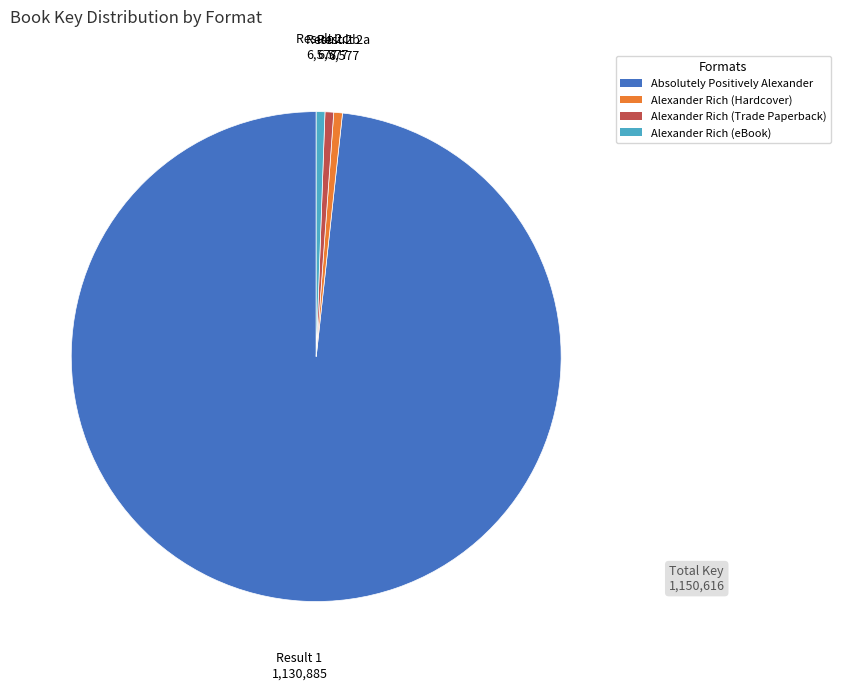

Which category has the biggest portion of the pie?

Absolutely Positively Alexander